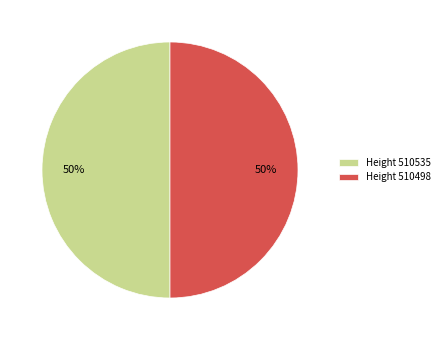

Do Height 510535 and Height 510498 together represent more than half of the pie?

Yes